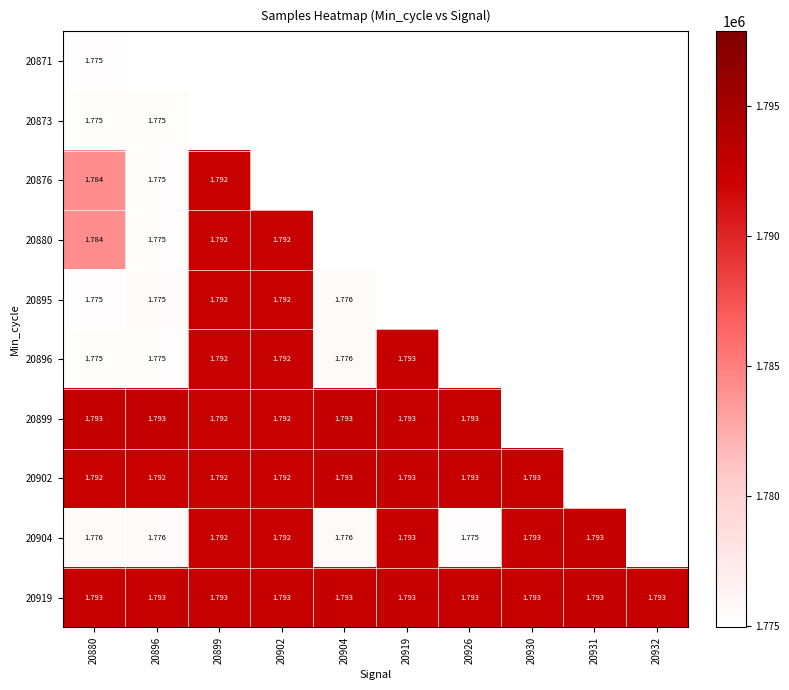

At which label does 20871 reach its peak?

20880